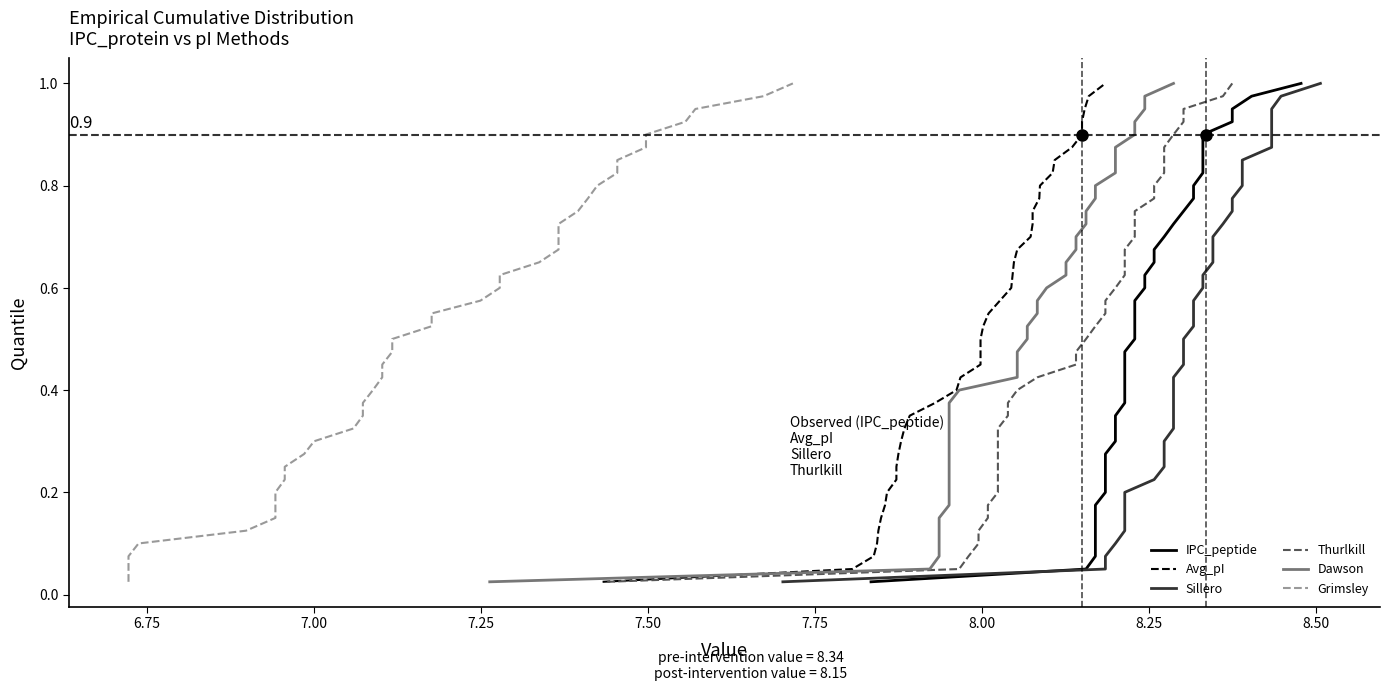

Is the value of IPC_peptide at 28 greater than the value of Grimsley at 10?

Yes